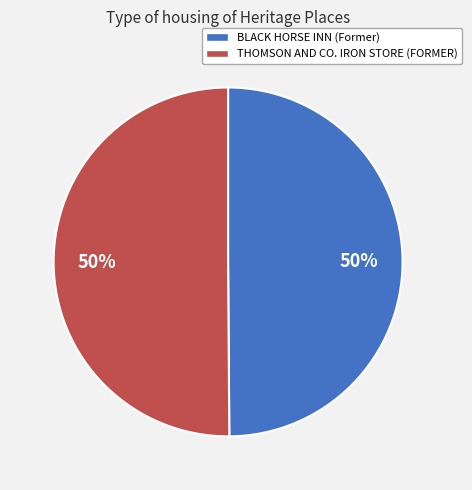

Is the sum of THOMSON AND CO. IRON STORE (FORMER) and BLACK HORSE INN (Former) greater than half?

Yes